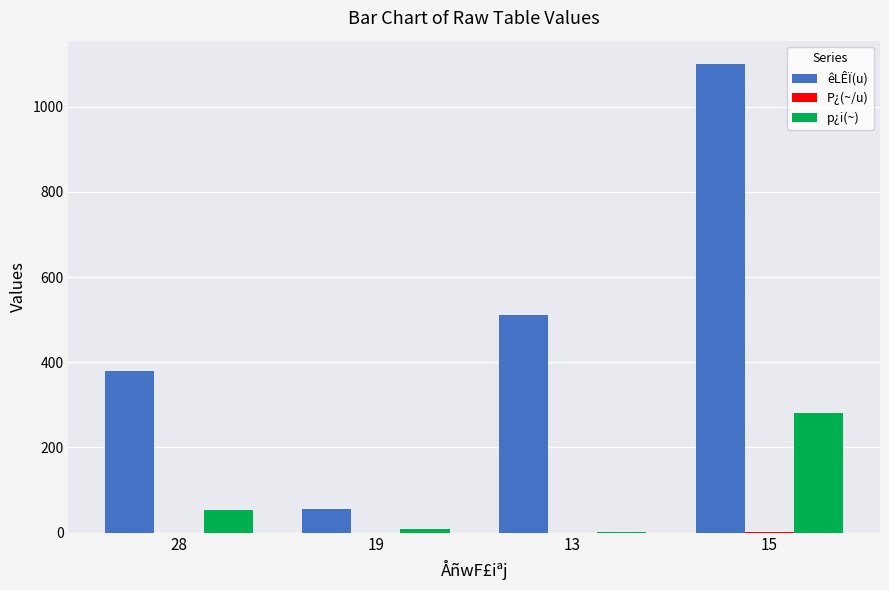

The value of p¿i(~) at 28 is 53.0. True or false?

True